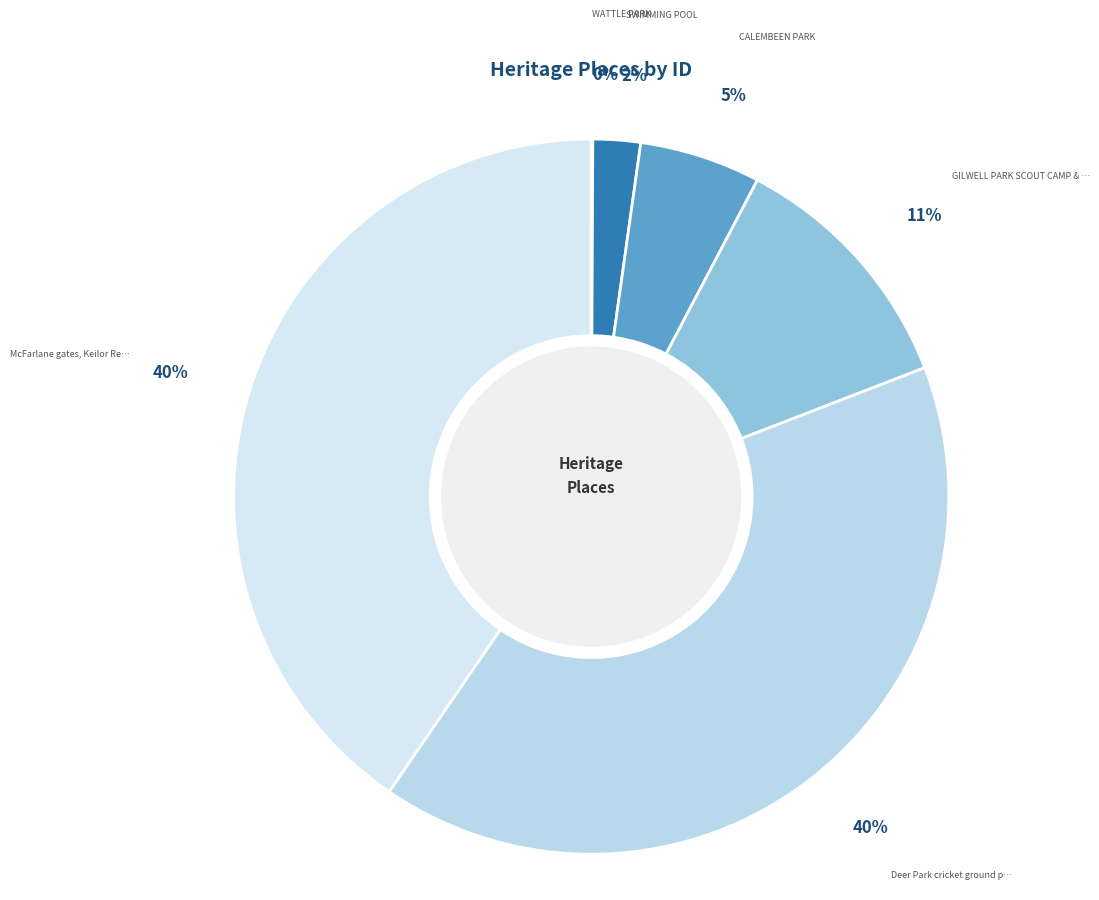

Count the number of slices in the pie.

6